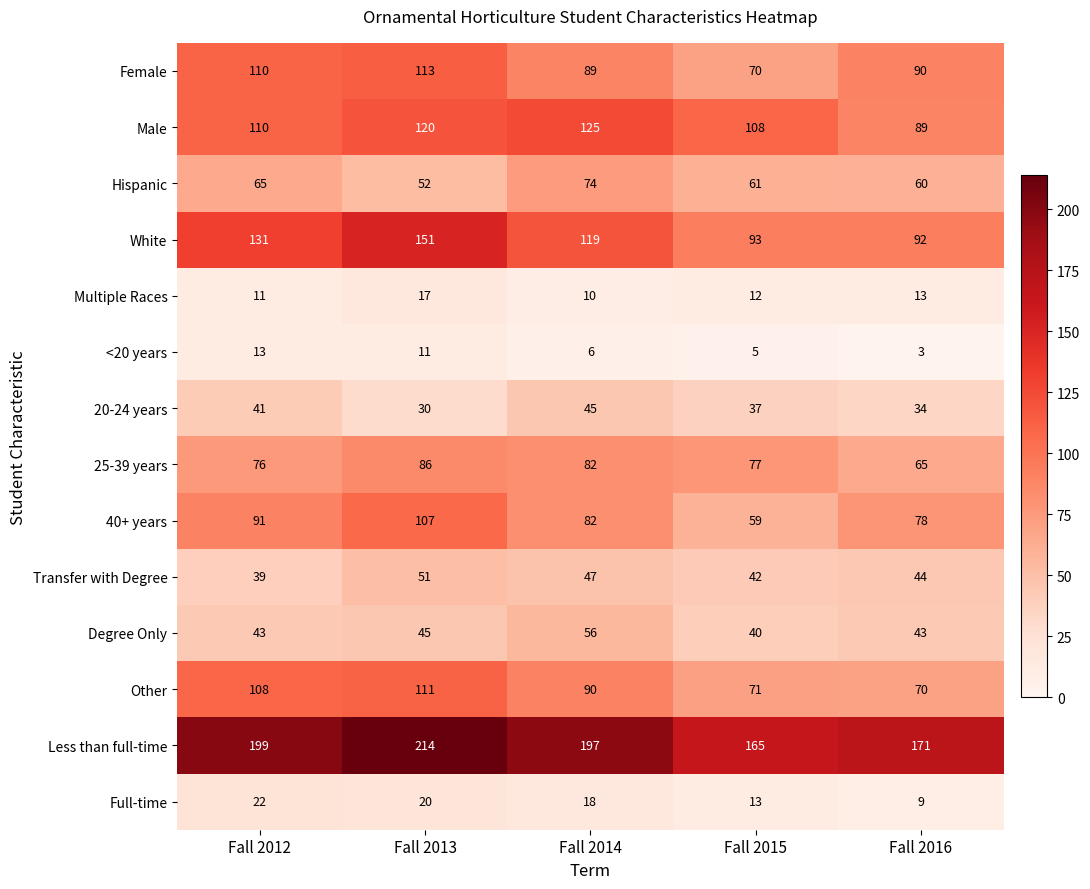

Count the number of data series in this chart.

14